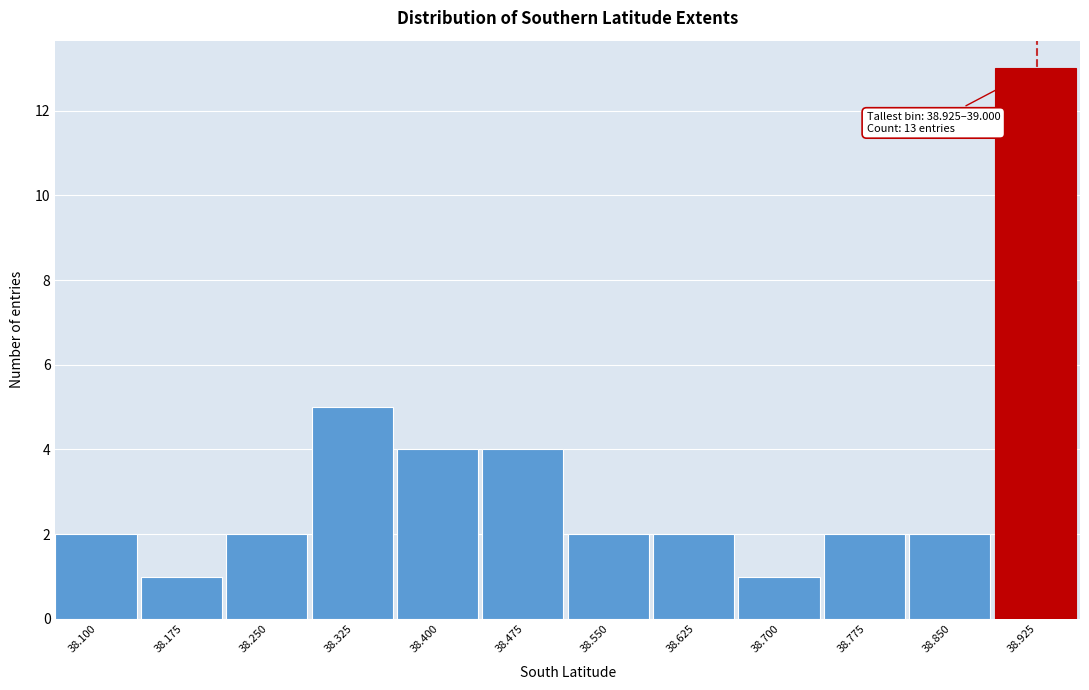

Reading left to right, what are all the values shown in this chart?

2	1	2	5	4	4	2	2	1	2	2	13